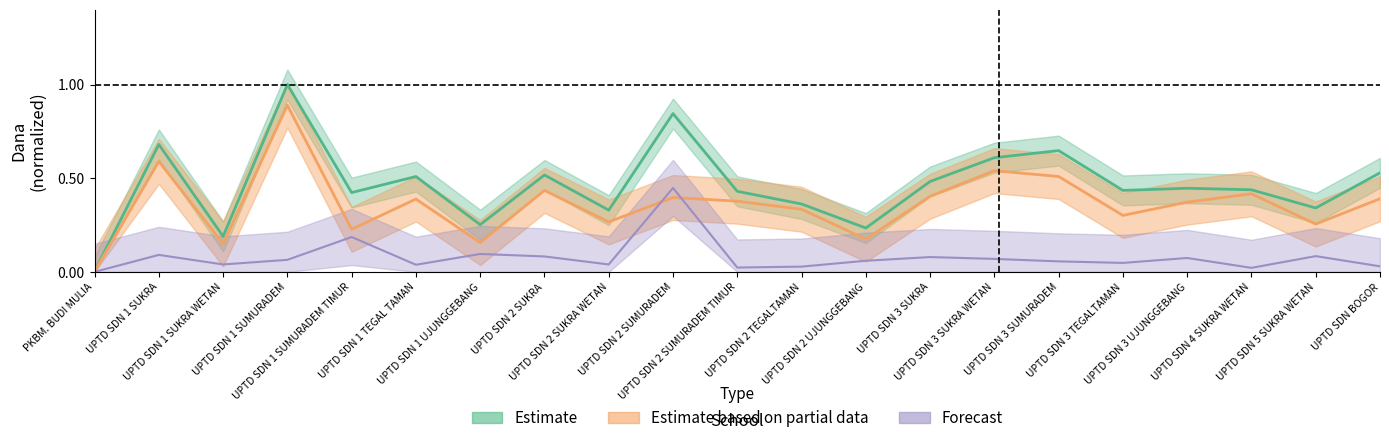

What is the difference between the Estimate values at UPTD SDN 1 SUMURADEM TIMUR and UPTD SDN 3 SUMURADEM?

0.2